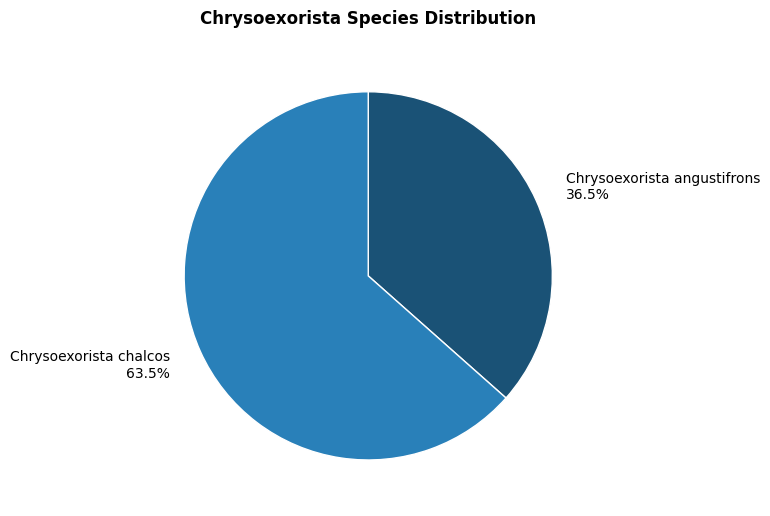

Is the sum of Chrysoexorista angustifrons and Chrysoexorista chalcos greater than half?

Yes